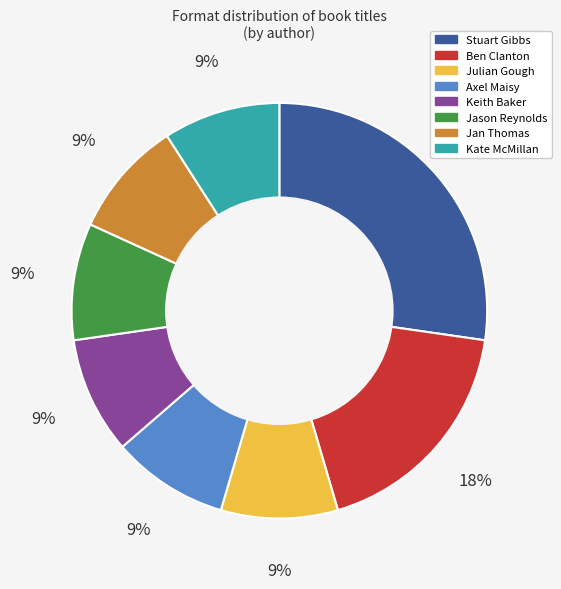

Is there any slice that represents more than half of the pie?

No